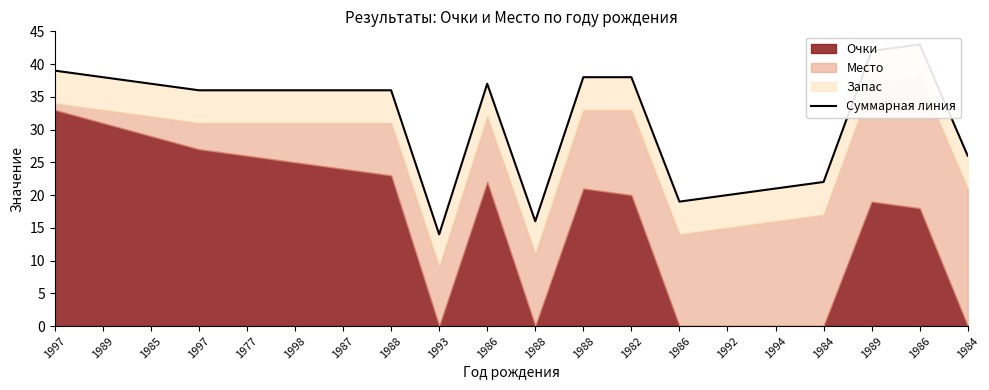

List the labels in order of value, smallest first.

1993, 1988, 1986, 1992, 1994, 1984, 1984, 1997, 1977, 1998, 1987, 1988, 1985, 1986, 1989, 1988, 1982, 1997, 1989, 1986